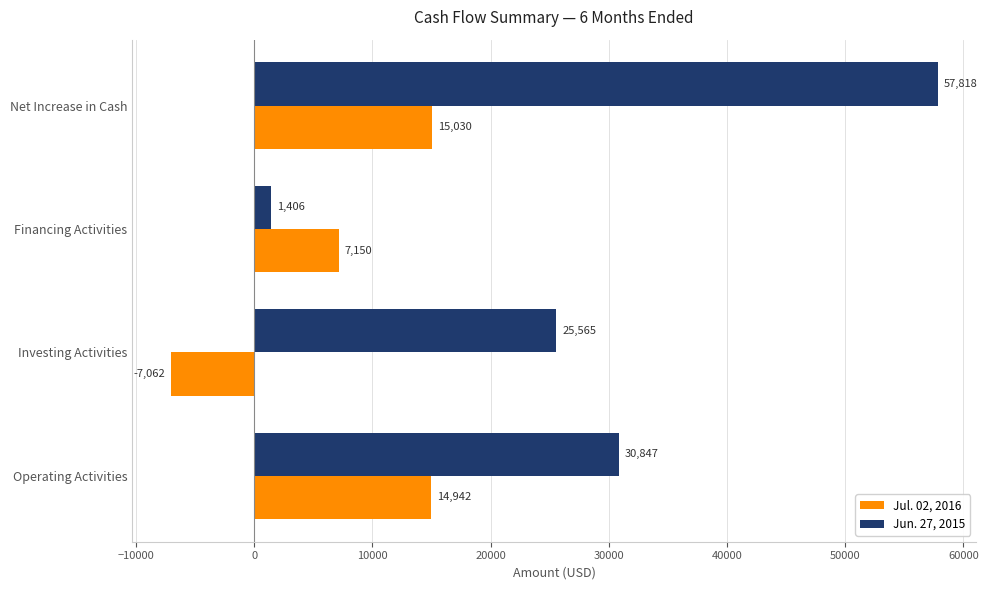

Where is Jun. 27, 2015 nearest to the value 29612?

Operating Activities